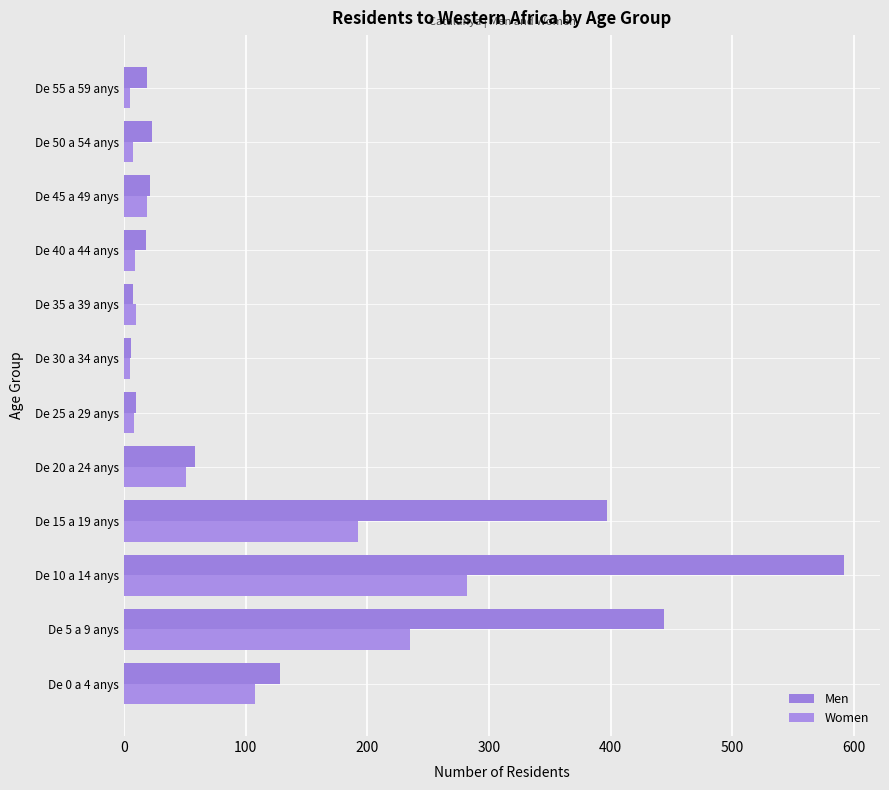

What is the average value of the Men series?

144